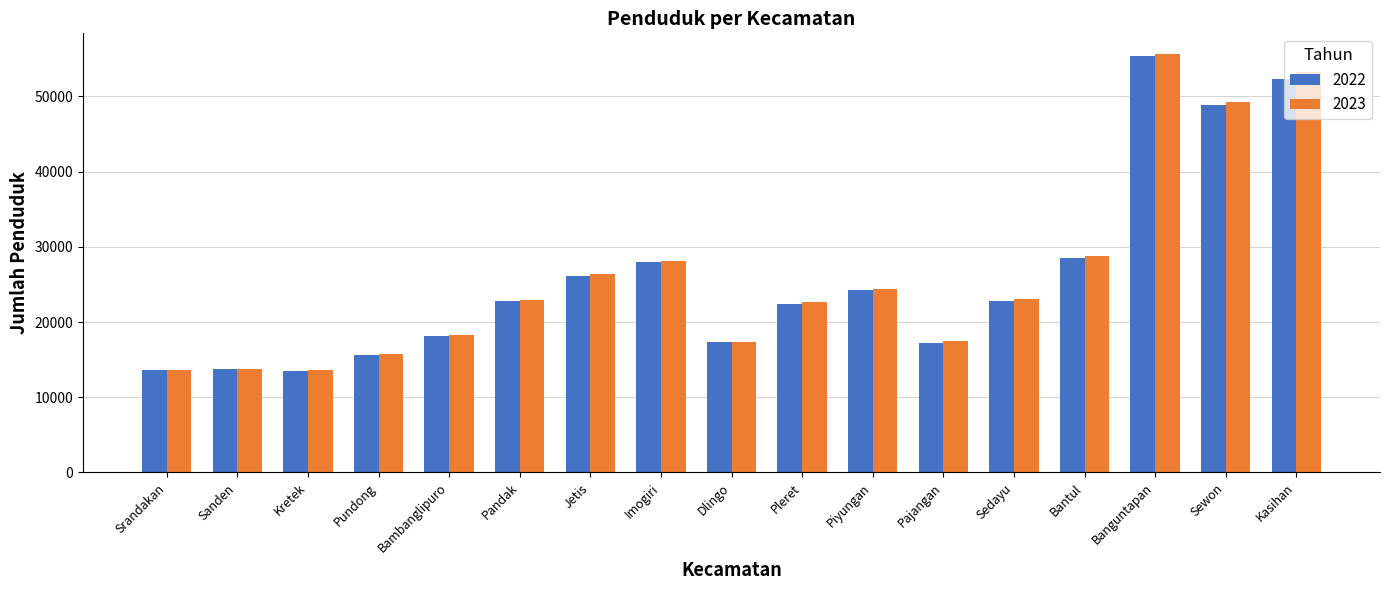

What is the label of the 14th bar from the right?

Pundong